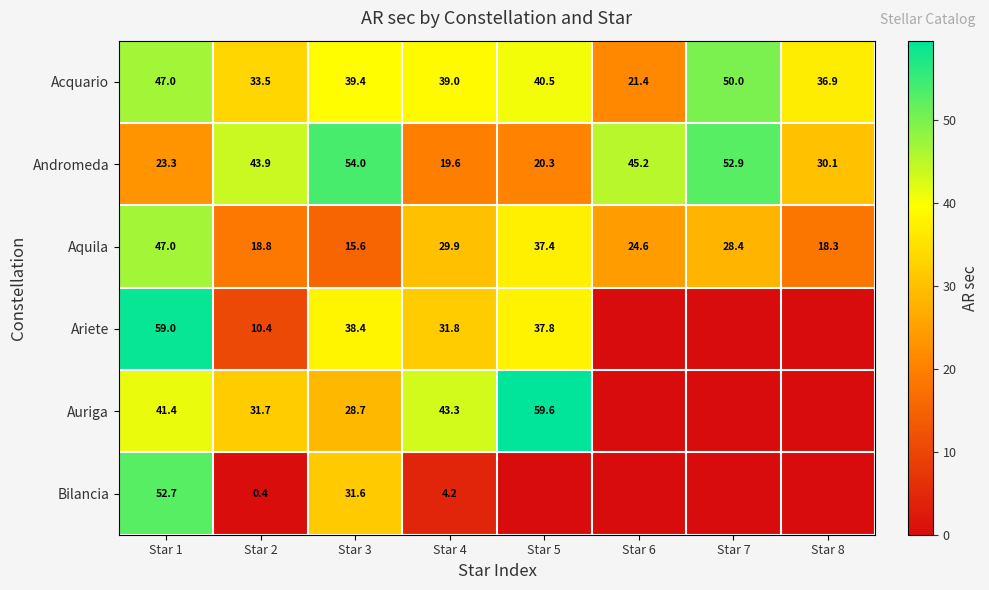

Is the value of Acquario at Star 7 greater than the value of Aquila at Star 6?

Yes